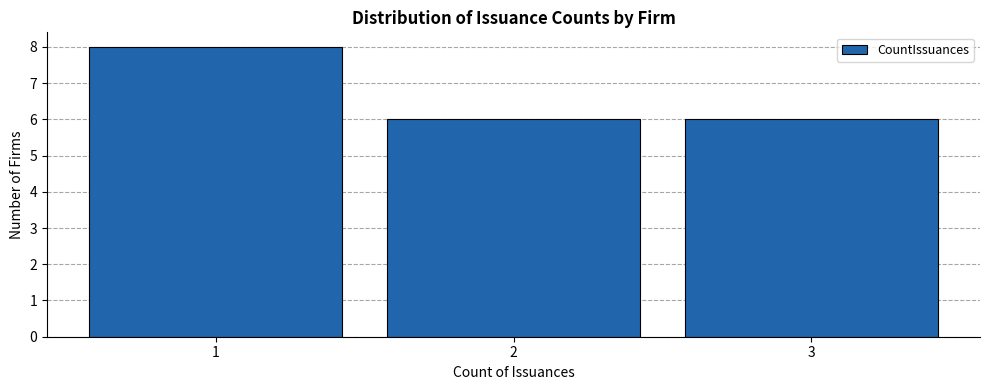

Reading left to right, list every bar in this chart as the range it spans on the x-axis followed by its height. The values are not printed on the chart, so give them approximately, as read against the axis.

0.5 to 1.5: 8
1.5 to 2.5: 6
2.5 to 3.5: 6